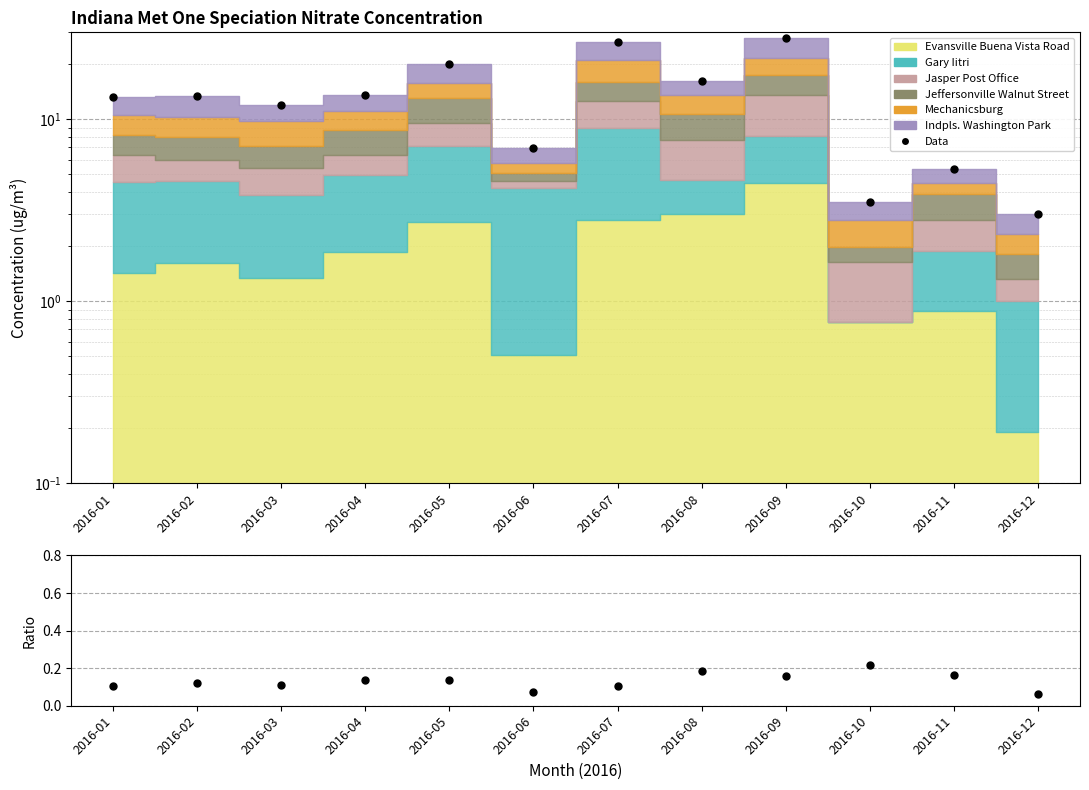

Reading left to right, what are all the values shown in this chart?

2016-01=13.3	2016-02=13.5	2016-03=12.0	2016-04=13.6	2016-05=20.1	2016-06=7.0	2016-07=26.5	2016-08=16.3	2016-09=27.9	2016-10=3.5	2016-11=5.3	2016-12=3.0